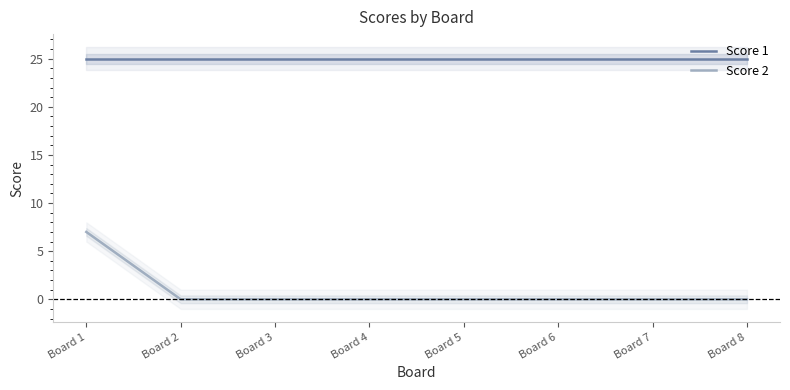

How many lines are shown in the chart?

2